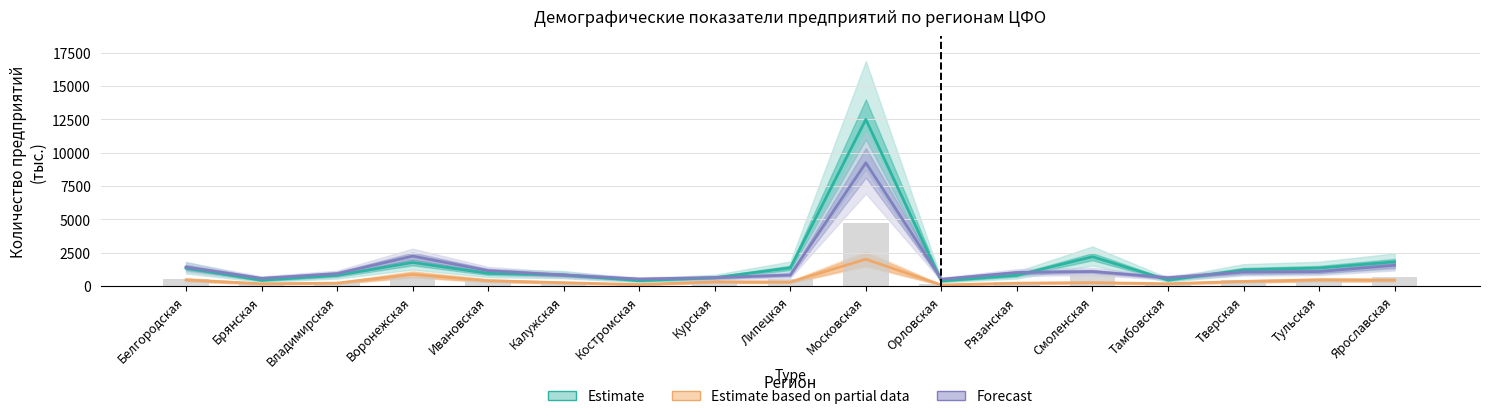

Reading left to right, list all the values displayed in this chart.

Estimate (Родившихся): Белгородская=1343.0	Брянская=434.0	Владимирская=794.0	Воронежская=1764.0	Ивановская=946.0	Калужская=836.0	Костромская=404.0	Курская=623.0	Липецкая=1362.0	Московская=12496.0	Орловская=379.0	Рязанская=805.0	Смоленская=2198.0	Тамбовская=445.0	Тверская=1214.0	Тульская=1348.0	Ярославская=1814.0
Estimate partial (Умерших): Белгородская=460.3	Брянская=167.0	Владимирская=215.3	Воронежская=866.7	Ивановская=397.6	Калужская=246.1	Костромская=107.5	Курская=312.3	Липецкая=295.6	Московская=2011.5	Орловская=74.7	Рязанская=212.9	Смоленская=250.7	Тамбовская=170.1	Тверская=341.8	Тульская=456.5	Ярославская=437.9
Forecast (5-летних): Белгородская=1423.0	Брянская=579.0	Владимирская=927.0	Воронежская=2242.0	Ивановская=1150.0	Калужская=827.0	Костромская=525.0	Курская=631.0	Липецкая=826.0	Московская=9242.0	Орловская=509.0	Рязанская=1012.0	Смоленская=1089.0	Тамбовская=625.0	Тверская=1049.0	Тульская=1084.0	Ярославская=1554.0